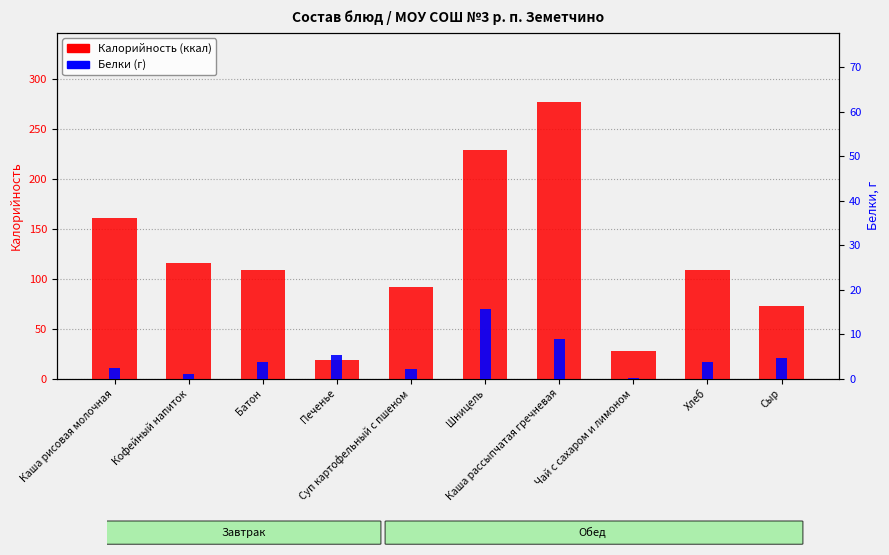

Reading left to right, transcribe all the data shown in this chart.

Калорийность: Каша рисовая молочная=161.0	Кофейный напиток=116.0	Батон=108.5	Печенье=19.0	Суп картофельный с пшеном=91.5	Шницель=228.8	Каша рассыпчатая гречневая=276.5	Чай с сахаром и лимоном=28.0	Хлеб=108.5	Сыр=72.8
Белки: Каша рисовая молочная=2.3	Кофейный напиток=1.1	Батон=3.8	Печенье=5.2	Суп картофельный с пшеном=2.2	Шницель=15.6	Каша рассыпчатая гречневая=8.9	Чай с сахаром и лимоном=0.2	Хлеб=3.8	Сыр=4.6